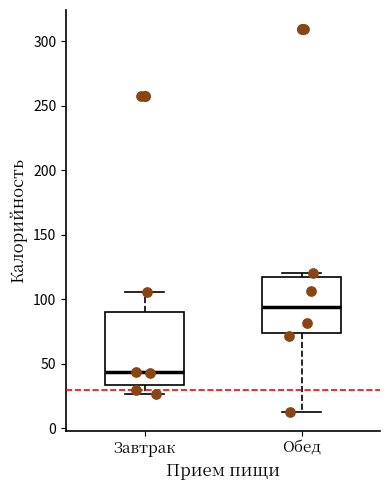

Reading left to right, read every box against the y-axis: the position of its median line, the range the box covers, and the ends of its whiskers. The values are not printed on the chart, so give them approximately, as read against the axis.

Завтрак: median 45, box 35 to 90, whiskers 25 to 105
Обед: median 95, box 75 to 115, whiskers 15 to 120